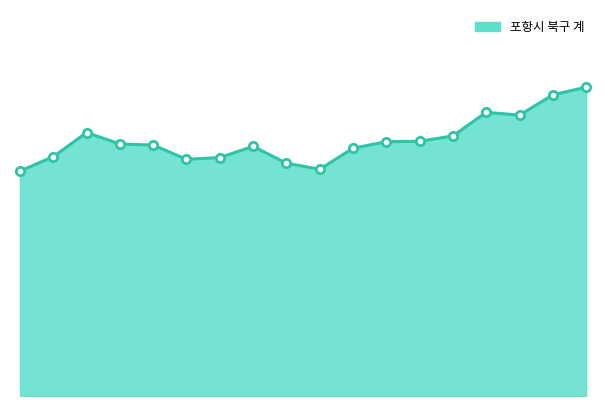

Does the chart have visible grid lines?

No